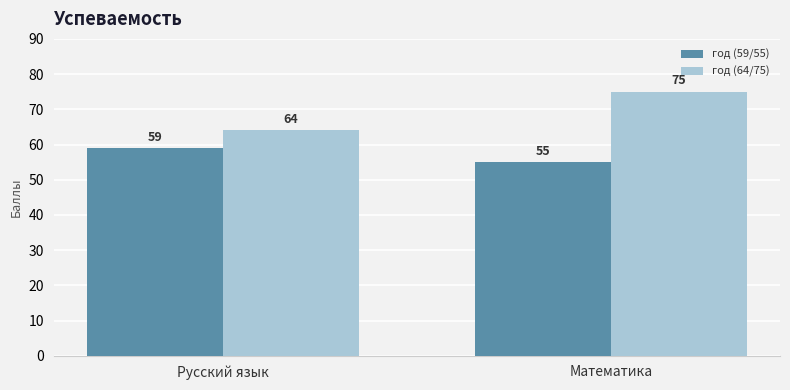

Which label corresponds to the largest value in the chart?

Математика